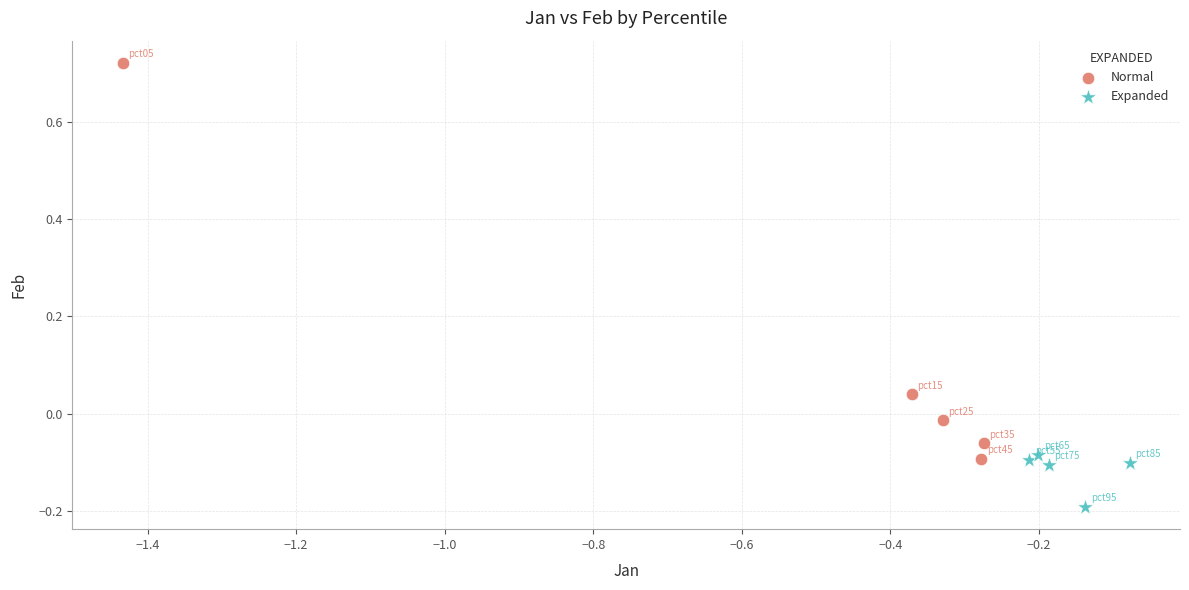

Which series reaches the maximum Y coordinate?

Normal